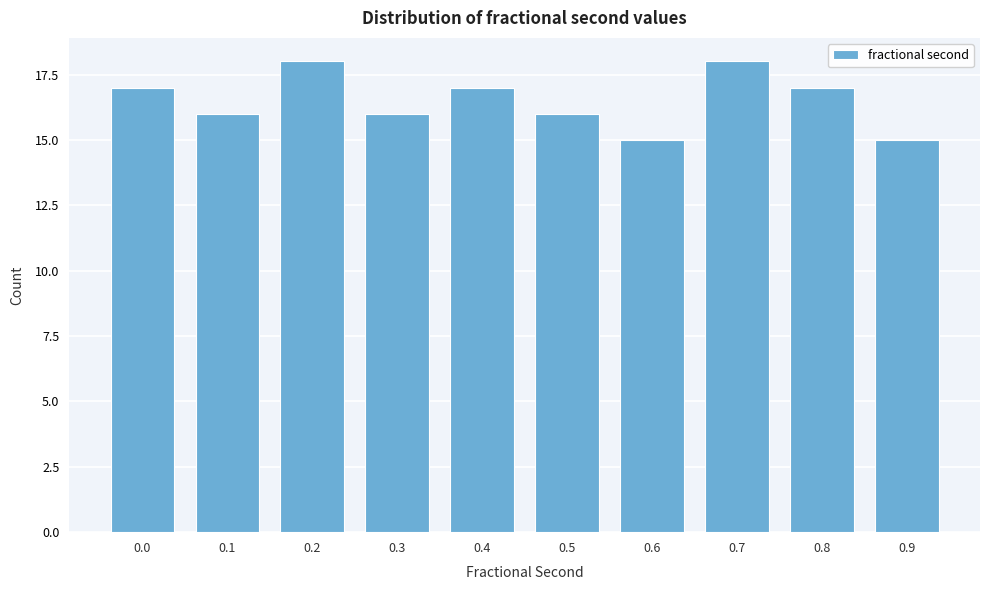

Reading right to left, extract all data points from this chart.

0.9=15	0.8=17	0.7=18	0.6=15	0.5=16	0.4=17	0.3=16	0.2=18	0.1=16	0.0=17